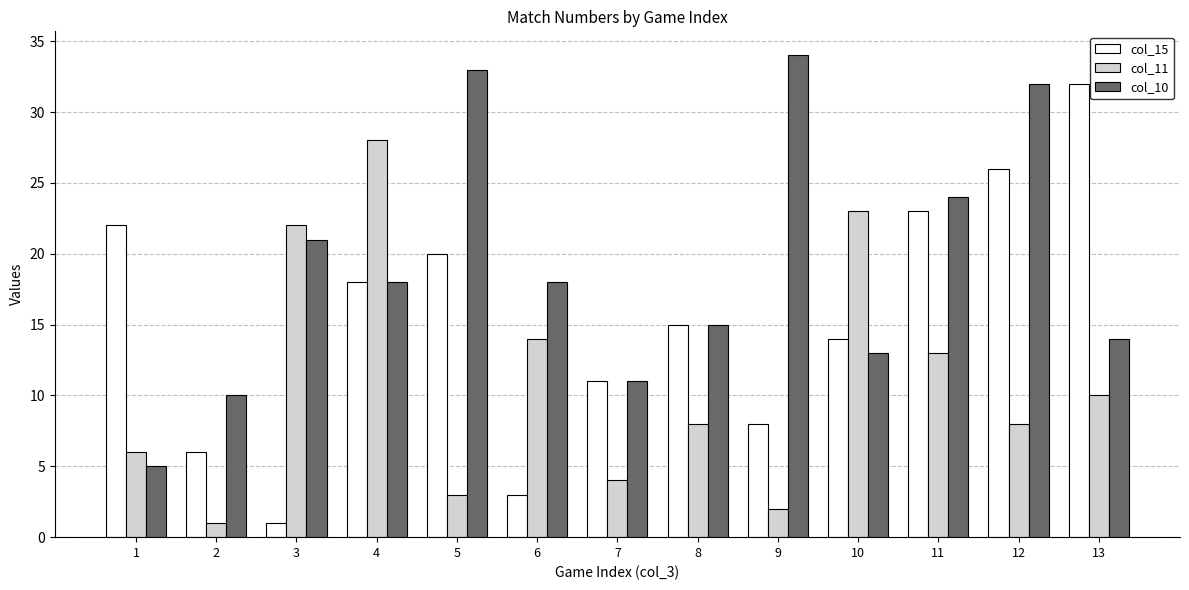

Which series has the widest spread of values?

col_15